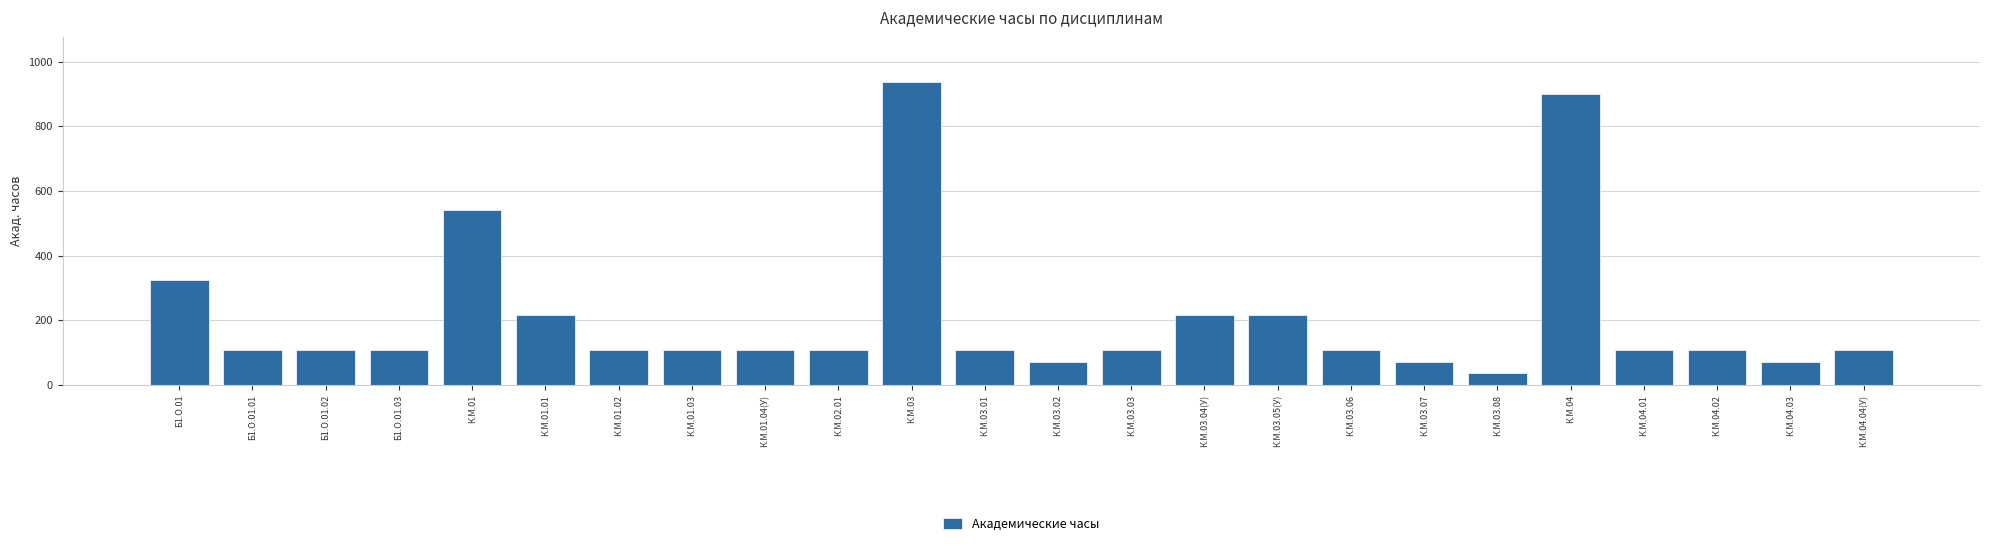

Approximately how many times larger is the value at Б1.О.01.01 compared to К.М.04.01?

1.0